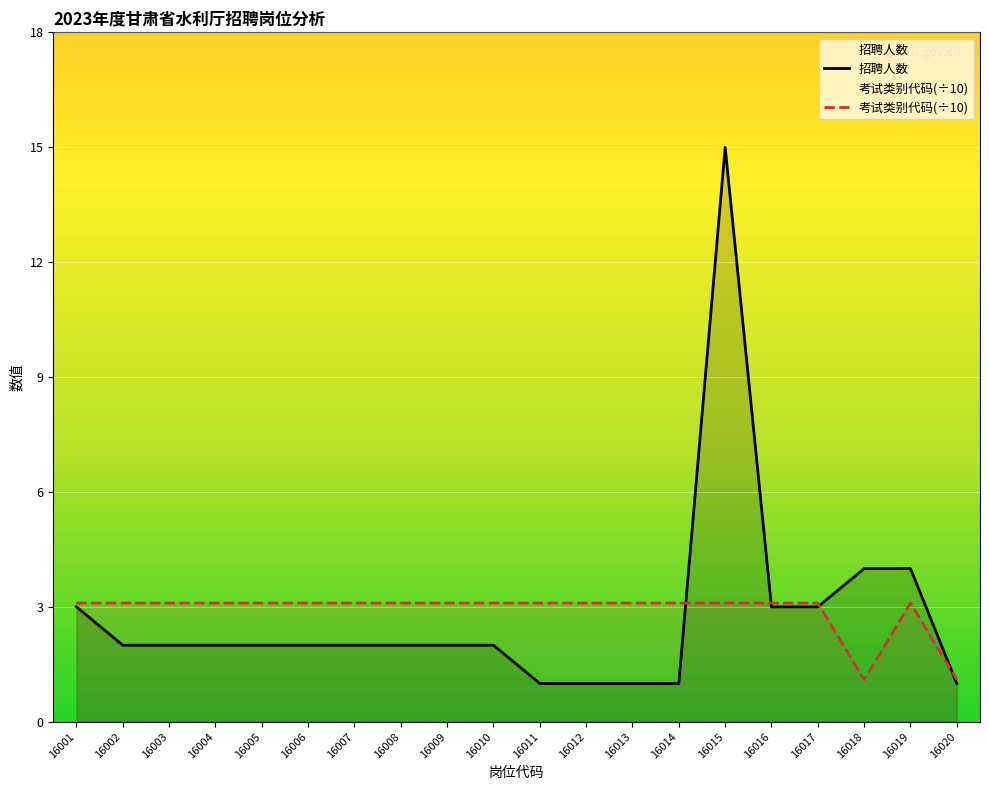

What are all the series names shown in the legend?

招聘人数, 考试类别代码(÷10)